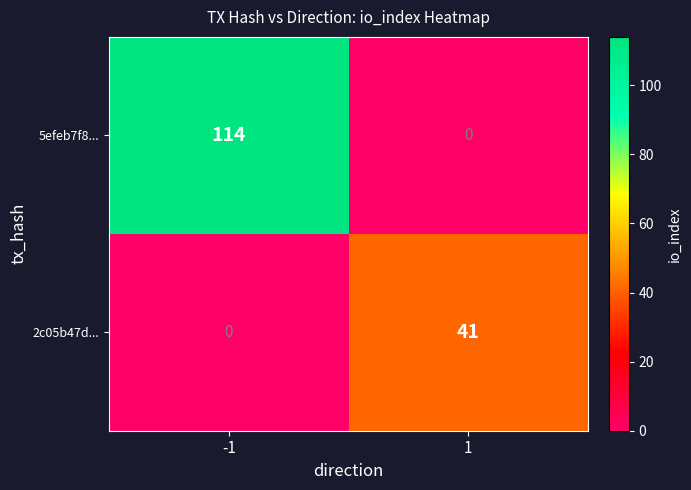

At how many categories does at least one series exceed 37?

2